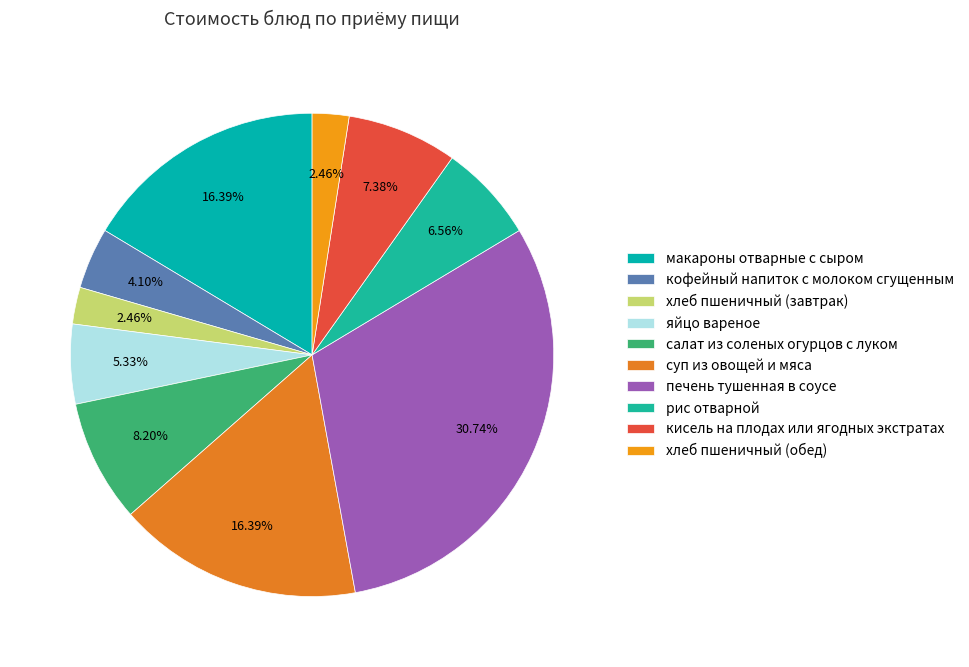

Combined, what portion of the pie is хлеб пшеничный (обед) and макароны отварные с сыром?

18.9%